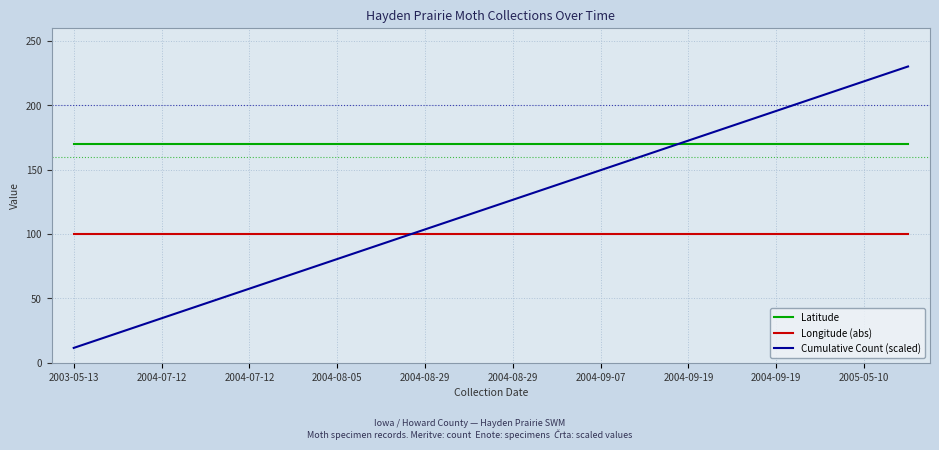

Which series has the largest range (max minus min)?

Cumulative Count (scaled)